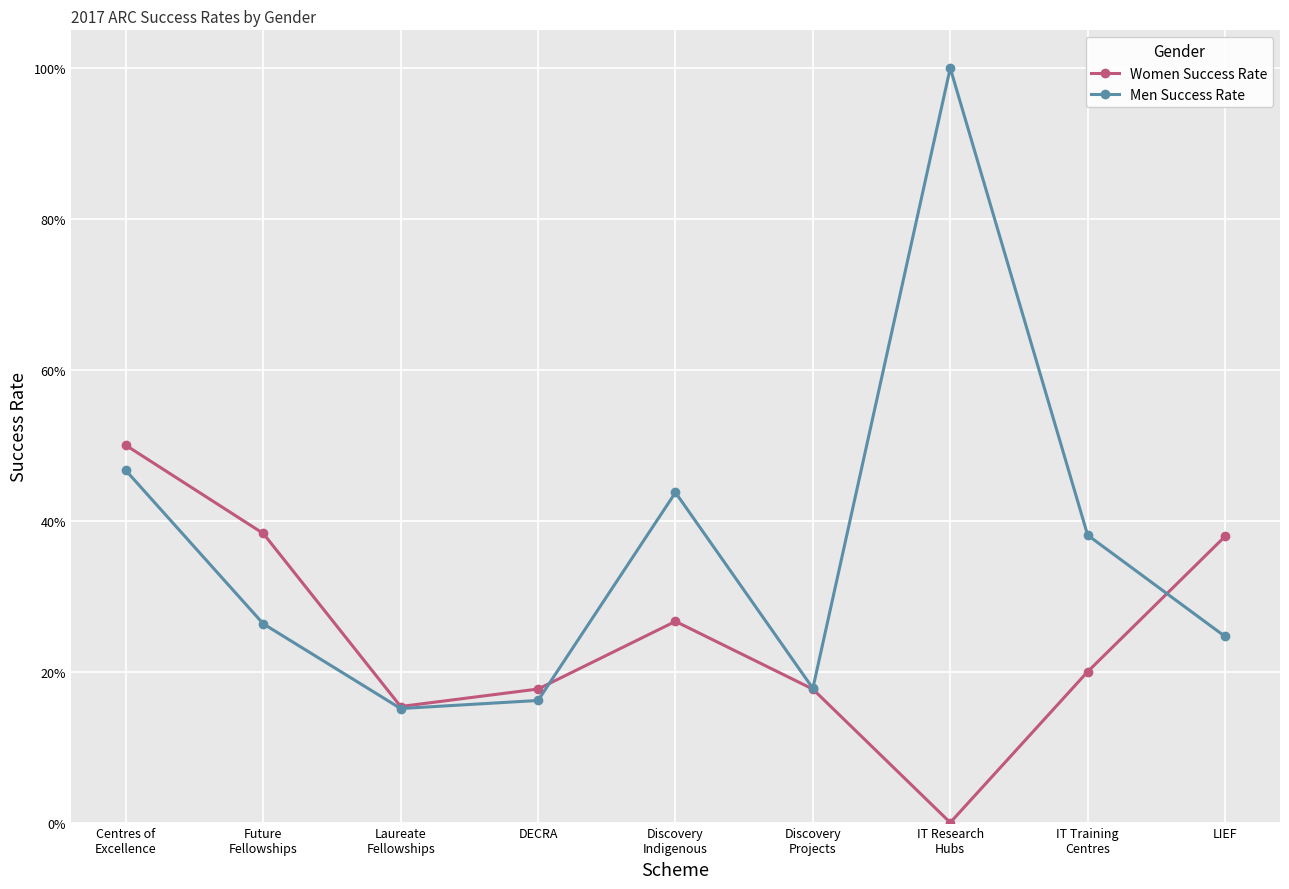

What is the highest value of the Women Success Rate series?

0.5